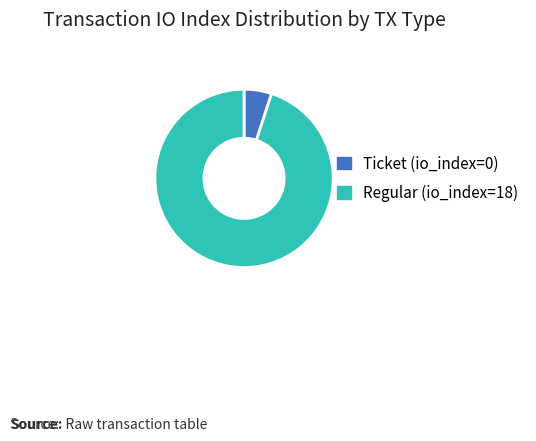

What is the majority slice?

Regular (io_index=18)